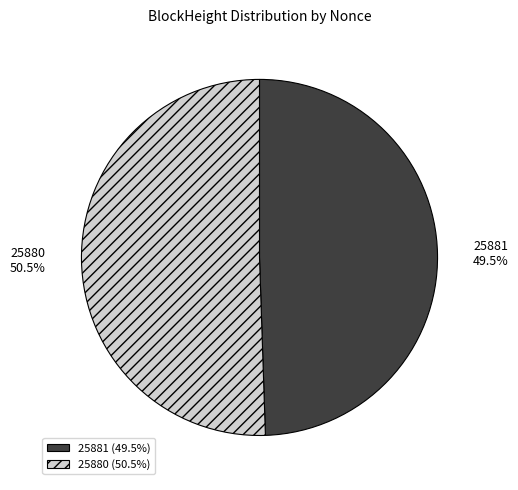

What is the largest slice in the pie chart?

25880